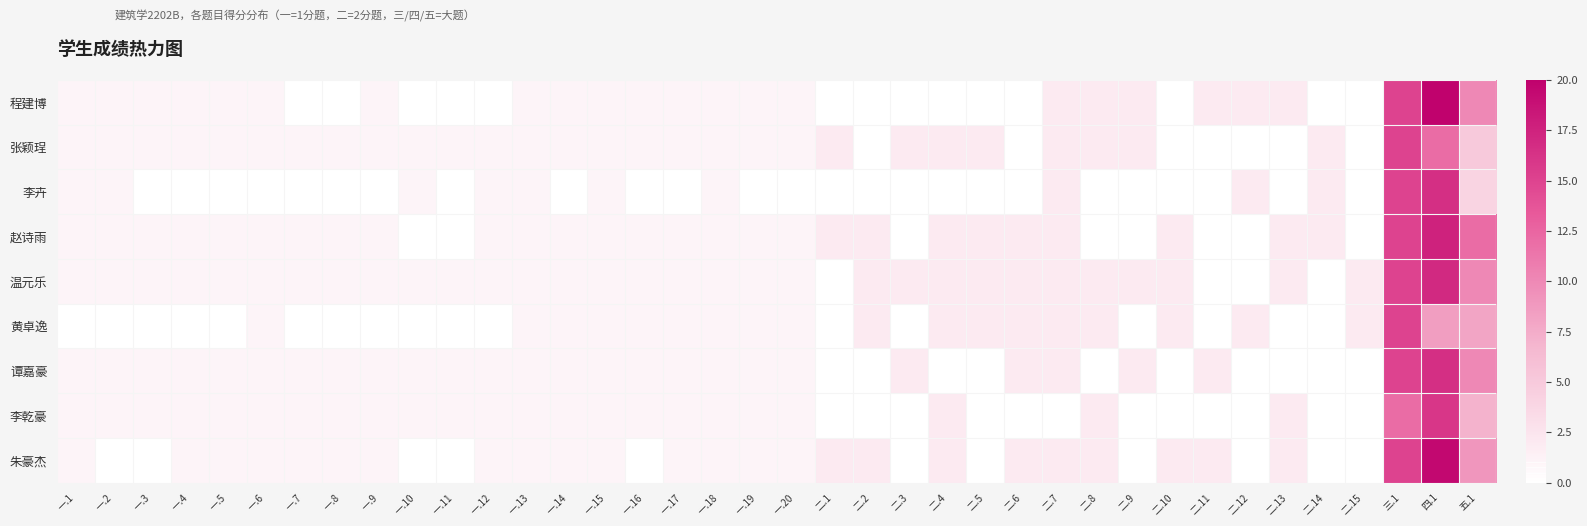

Which has a higher value, 二.6 or 一.8?

二.6